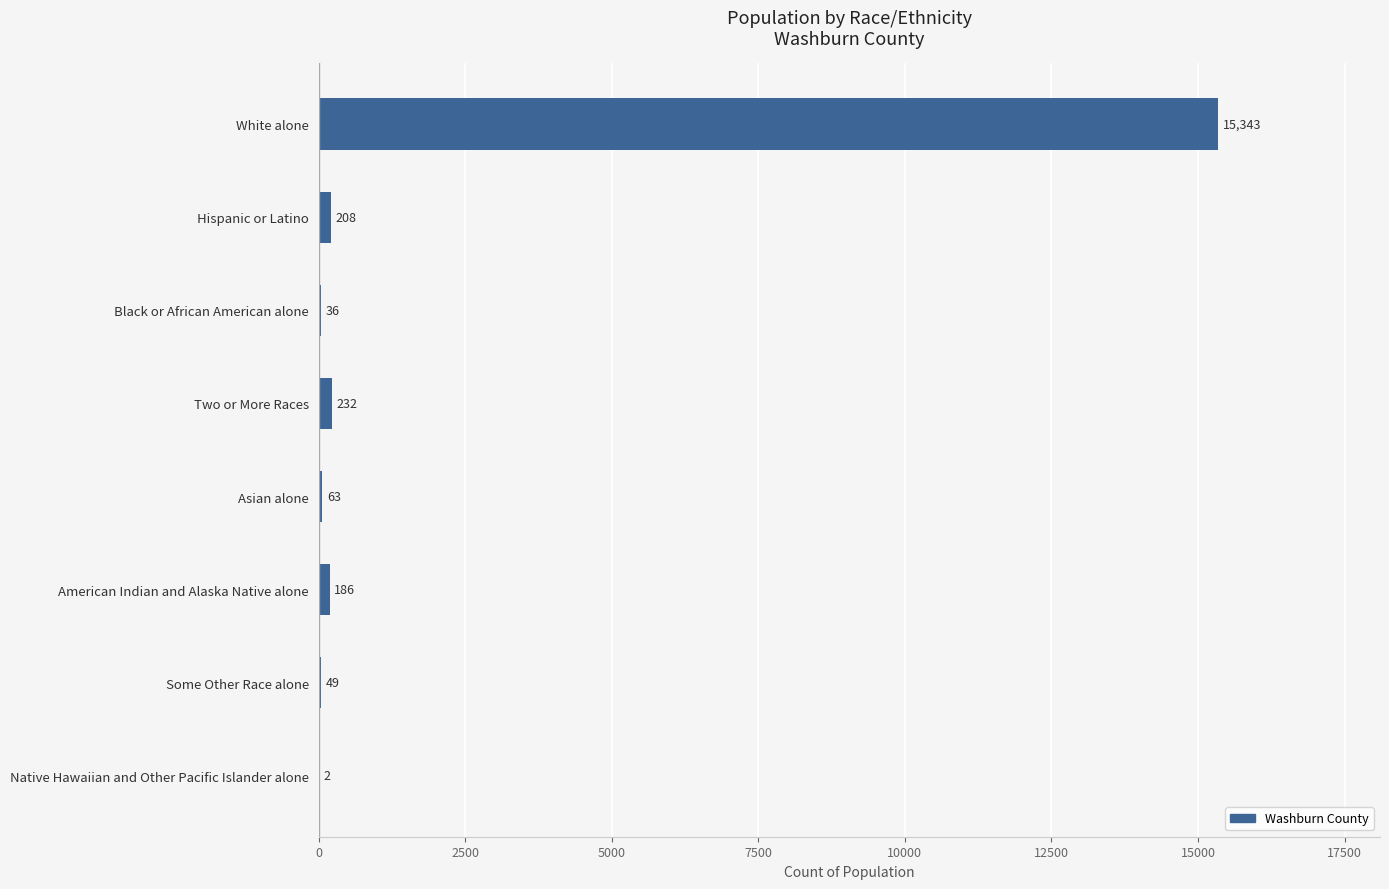

Approximately how many times larger is the value at Black or African American alone compared to Asian alone?

0.6